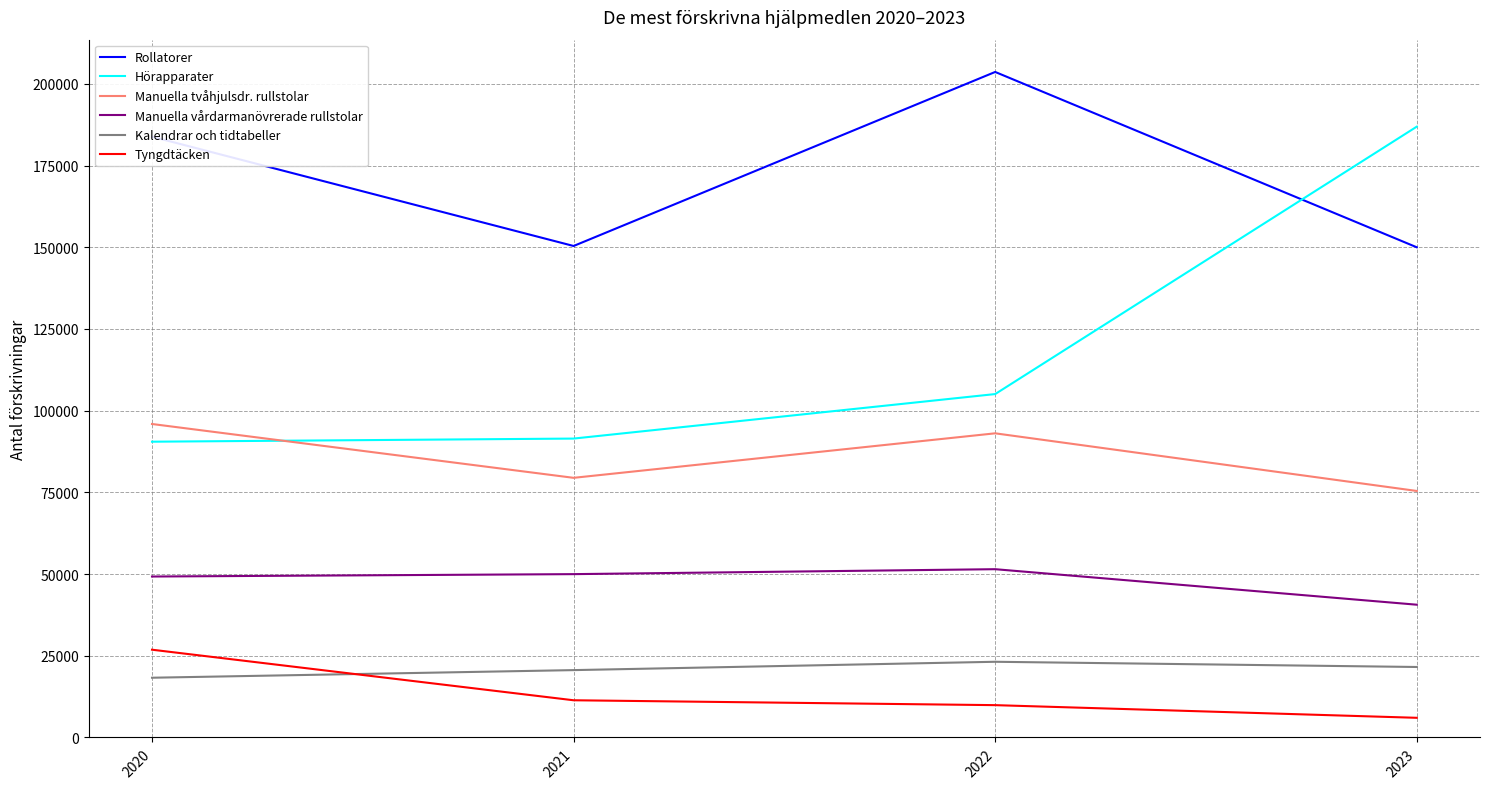

Which label corresponds to the smallest value in the chart?

2023